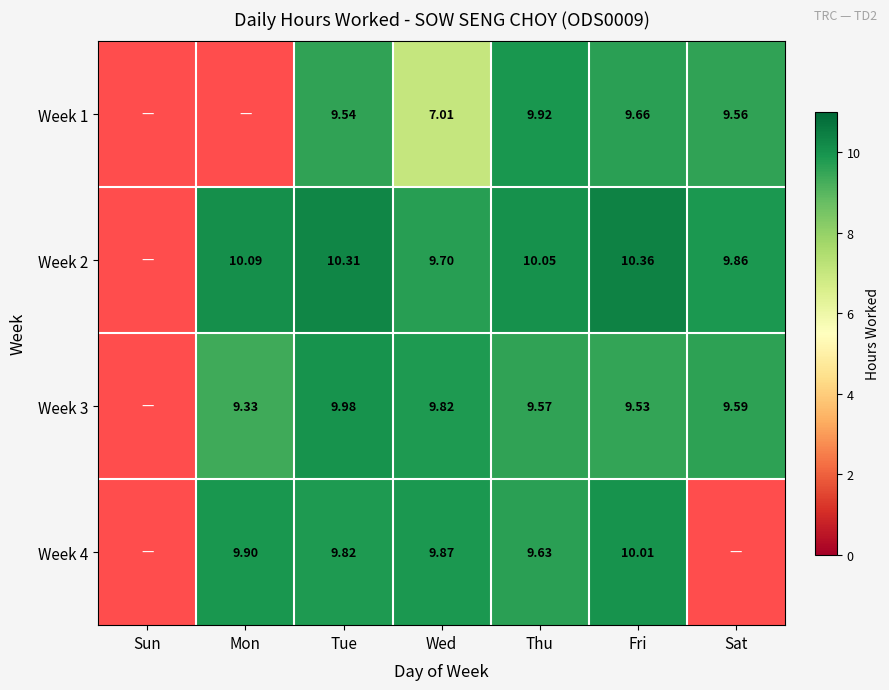

How many series are shown in this chart?

4